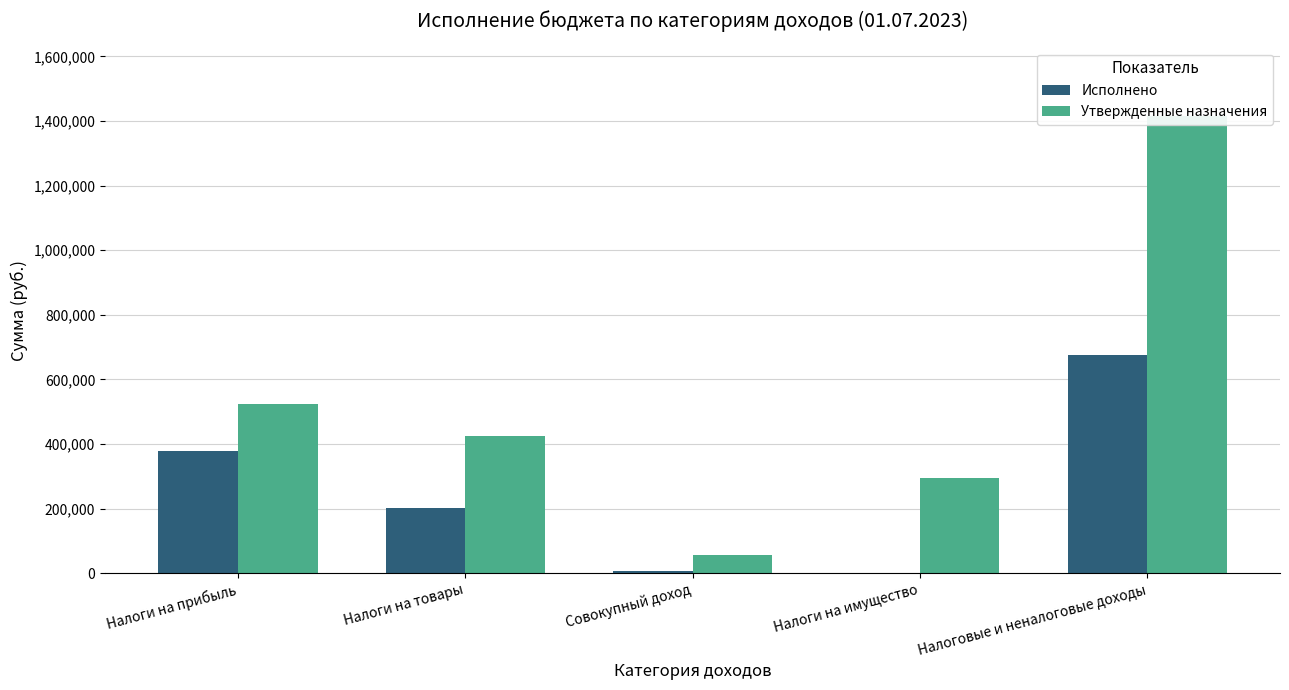

Reading right to left, transcribe all the data shown in this chart.

Исполнено: Налоговые и неналоговые доходы=674612.4	Налоги на имущество=2104.9	Совокупный доход=8261.5	Налоги на товары=203275.6	Налоги на прибыль=377308.5
Утвержденные назначения: Налоговые и неналоговые доходы=1414897.1	Налоги на имущество=294100.0	Совокупный доход=55000.0	Налоги на товары=425050.0	Налоги на прибыль=523000.0